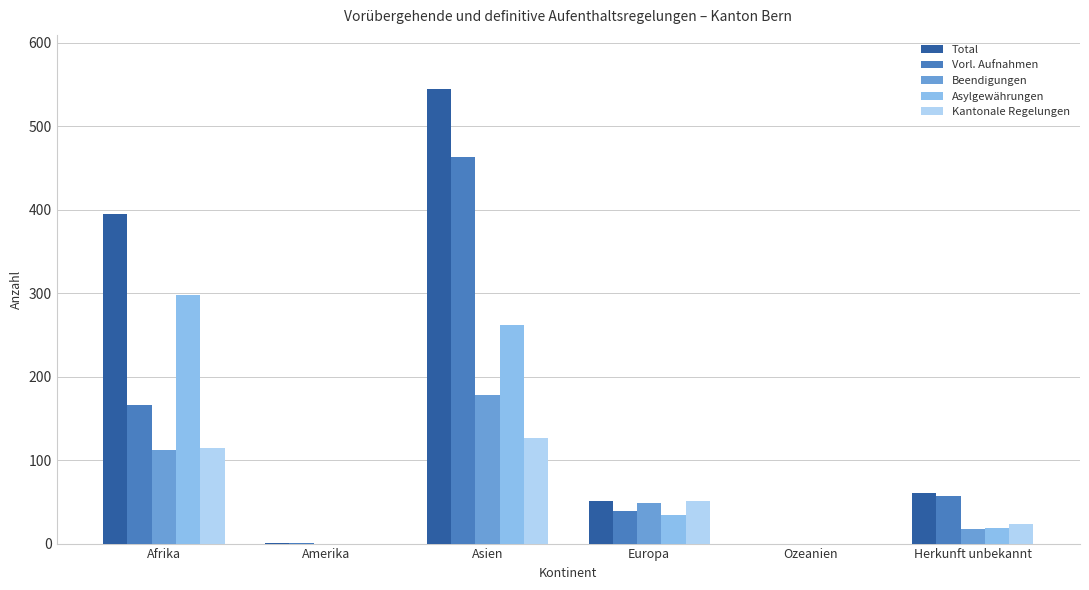

What is the average value of the Vorl. Aufnahmen series?

121